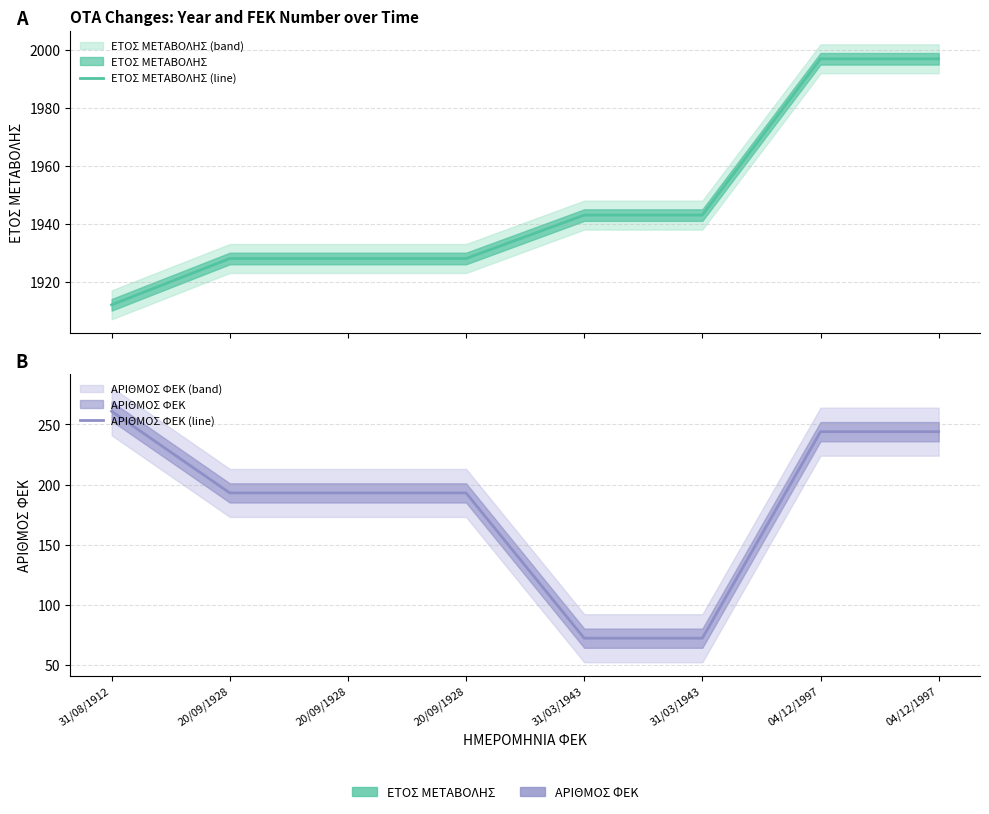

Reading left to right, extract all data points from this chart.

ΕΤΟΣ ΜΕΤΑΒΟΛΗΣ (line): 1912	1928	1928	1928	1943	1943	1997	1997
ΑΡΙΘΜΟΣ ΦΕΚ (line): 261	193	193	193	72	72	244	244